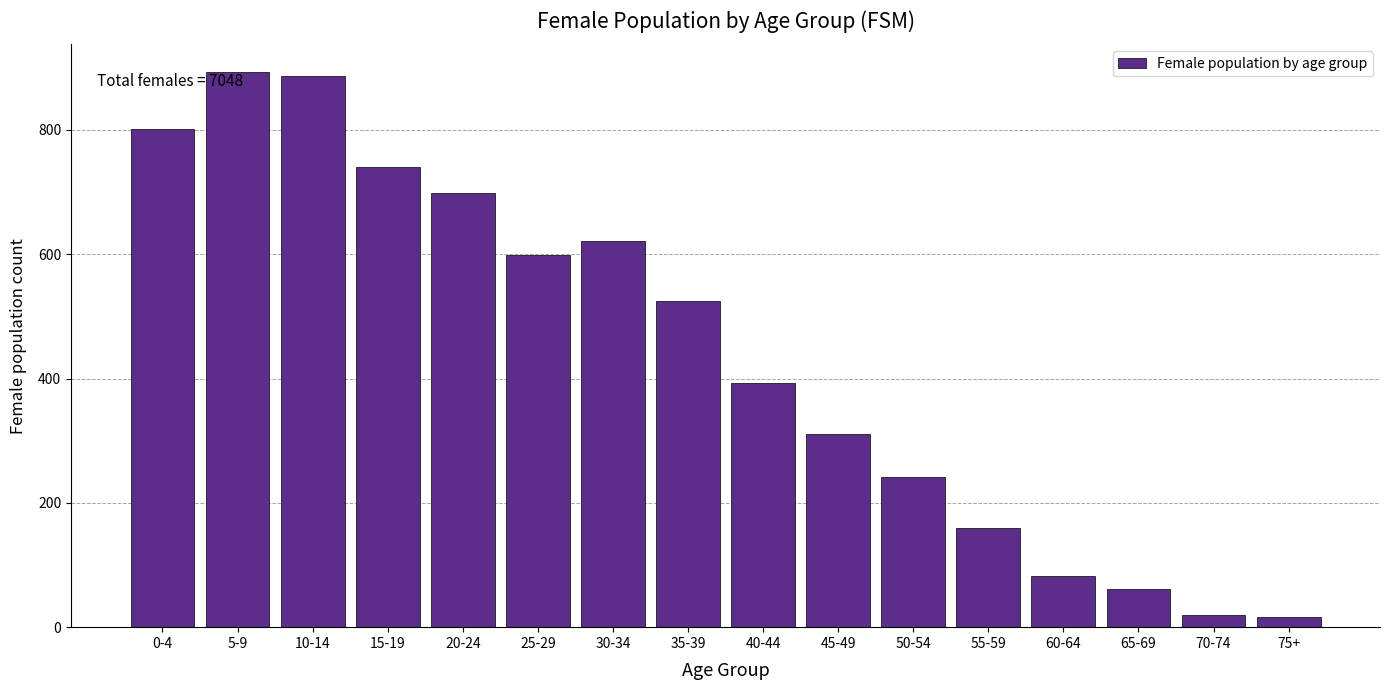

Reading left to right, what are all the values shown in this chart?

801	893	886	741	699	599	621	525	392	310	242	160	82	61	20	16